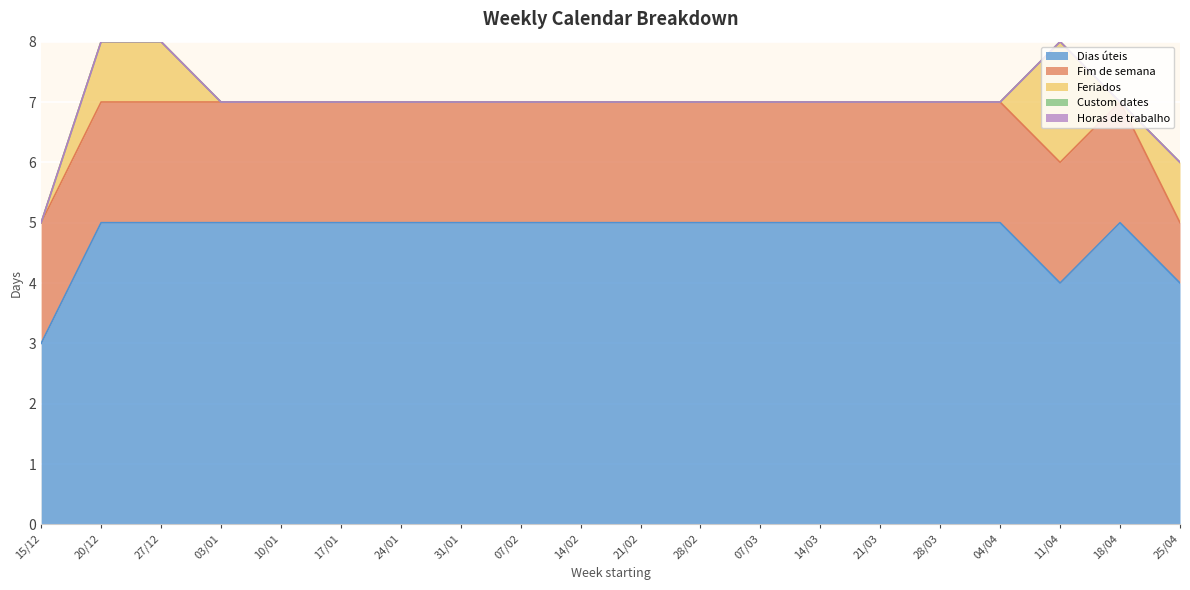

At 31/01, list the series in order from largest to smallest.

Dias úteis, Fim de semana, Feriados, Custom dates, Horas de trabalho